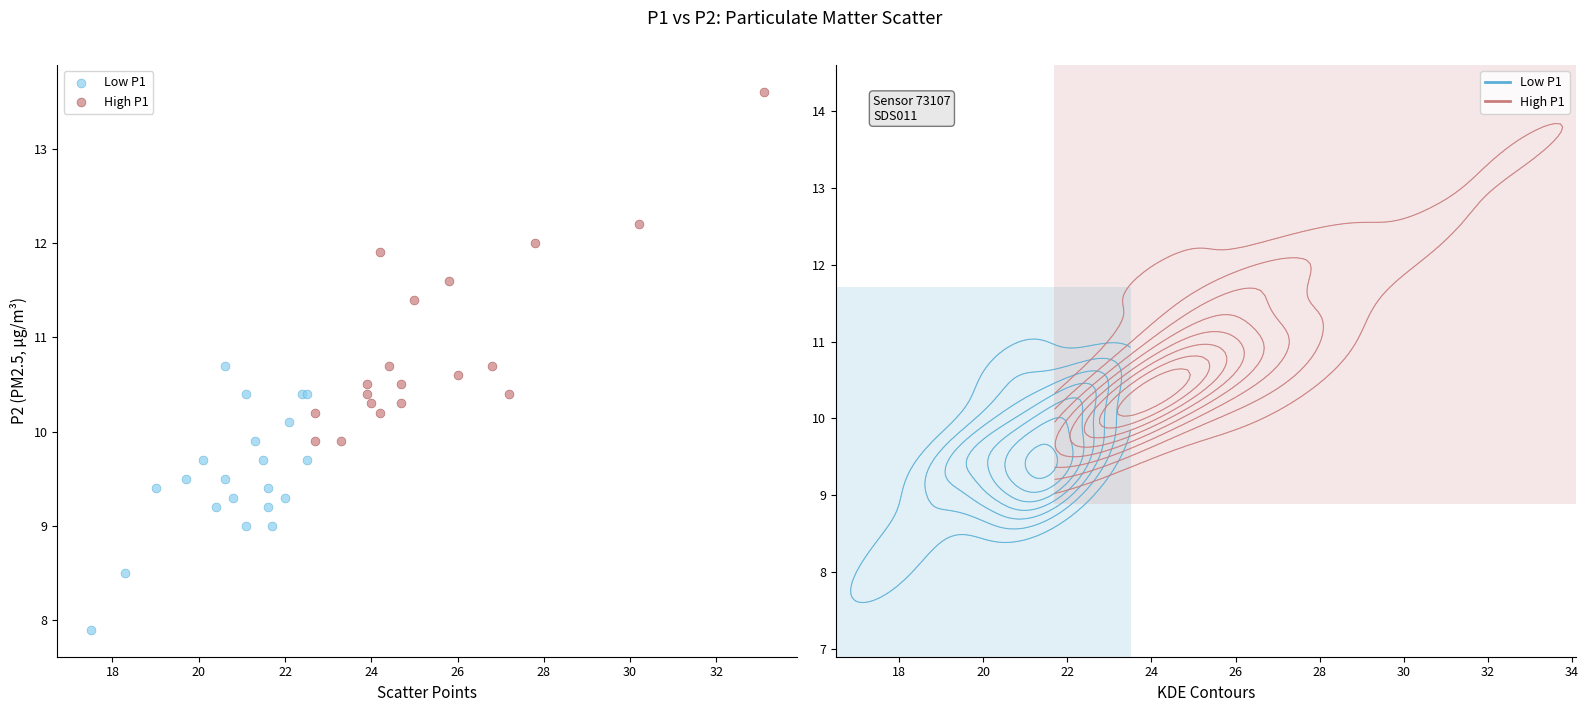

Which series contains the lowest Y value?

Low P1